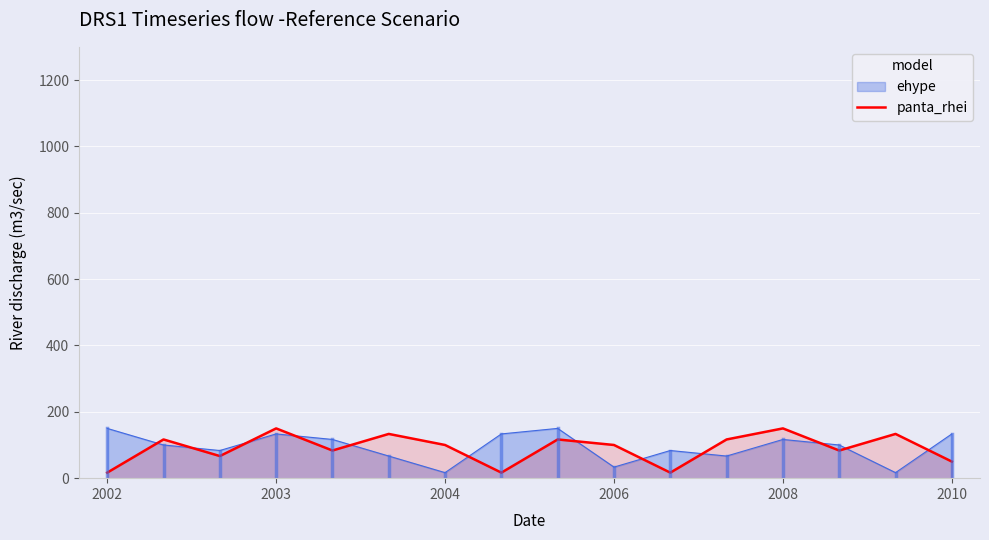

Which series changed the most between 2004 and 2008?

ehype